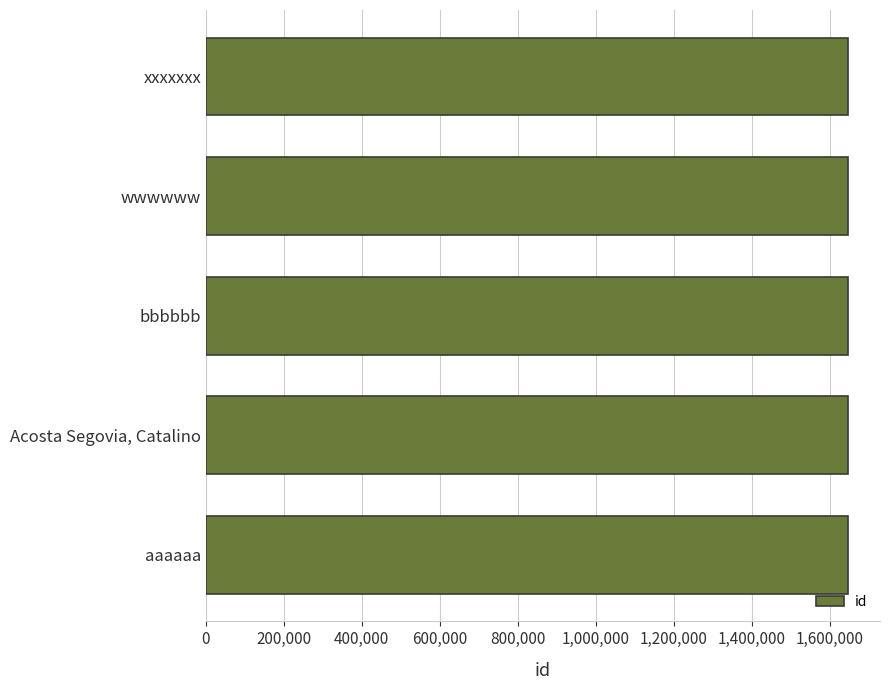

What is the ratio of the value at Acosta Segovia, Catalino to the value at wwwwww?

1.0